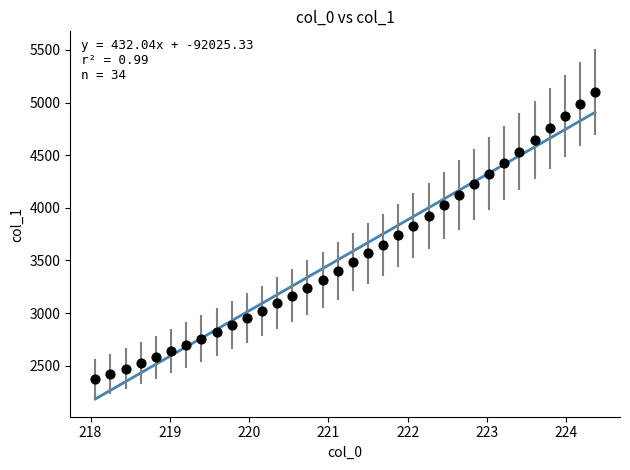

What is the range of Y values (max minus min)?

2729.2